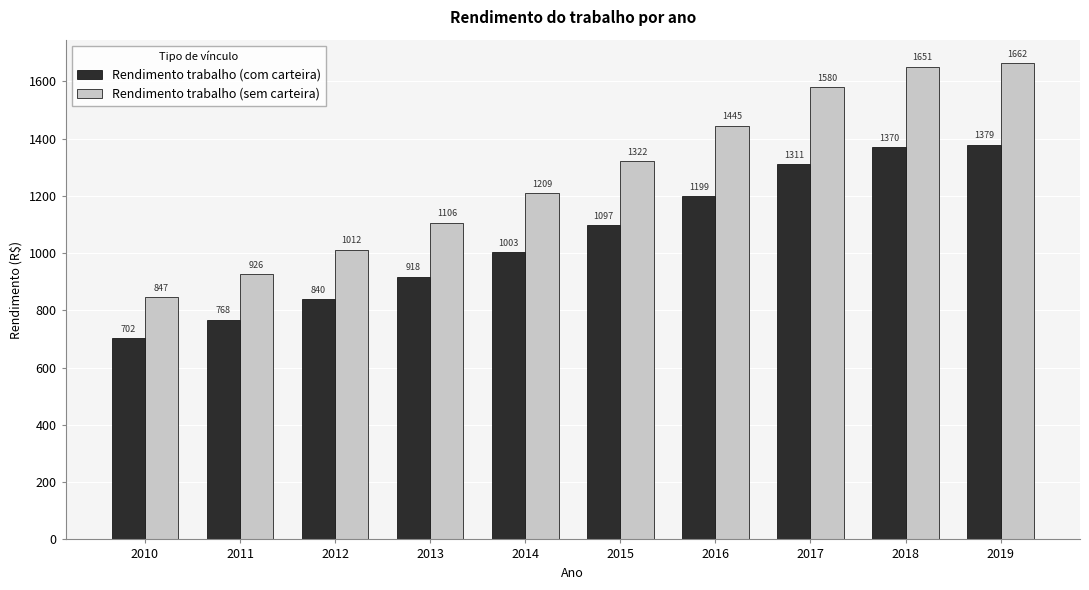

Which label corresponds to the largest value in the chart?

2019